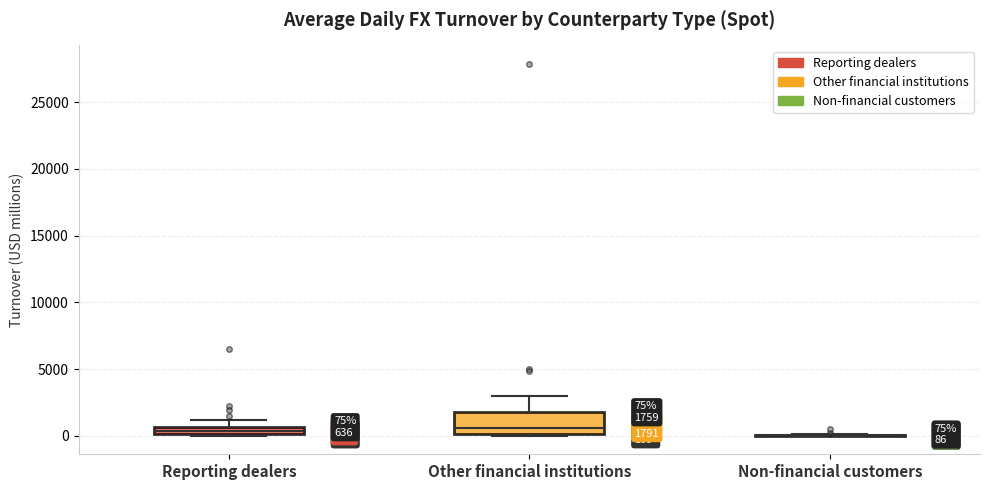

Comparing the boxes themselves (not the whiskers), which one is the tallest?

Other financial institutions